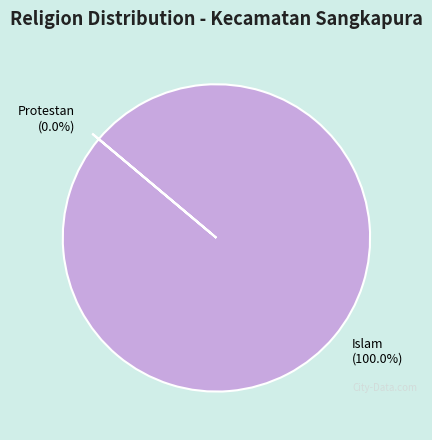

What percentage do Protestan and Islam together represent?

100.0%